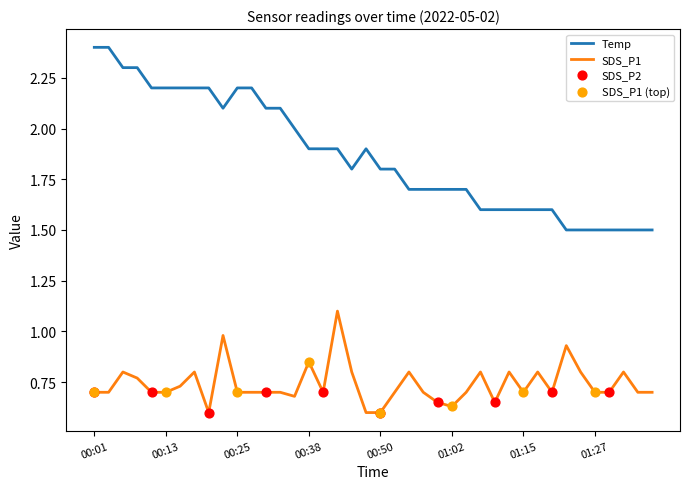

List the series in order of their peak value, lowest first.

SDS_P1, Temp